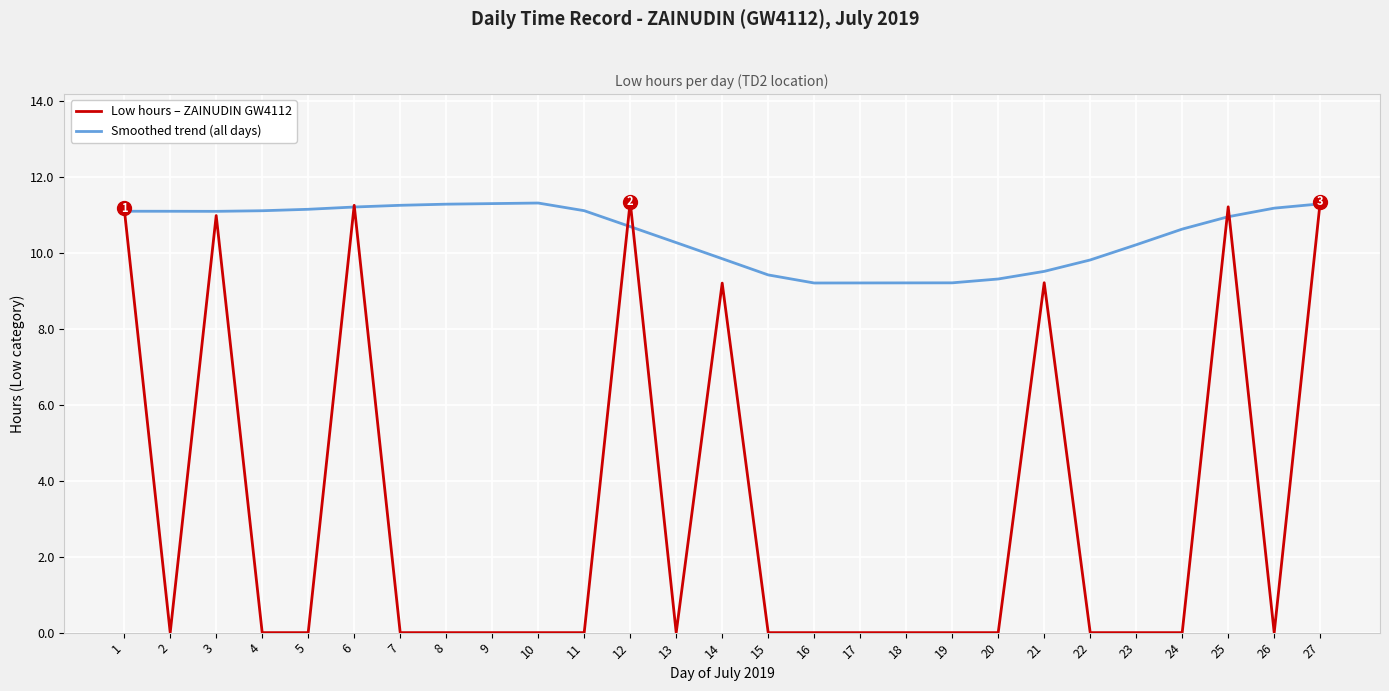

What is the spread (max minus min) of values at 17?

9.2